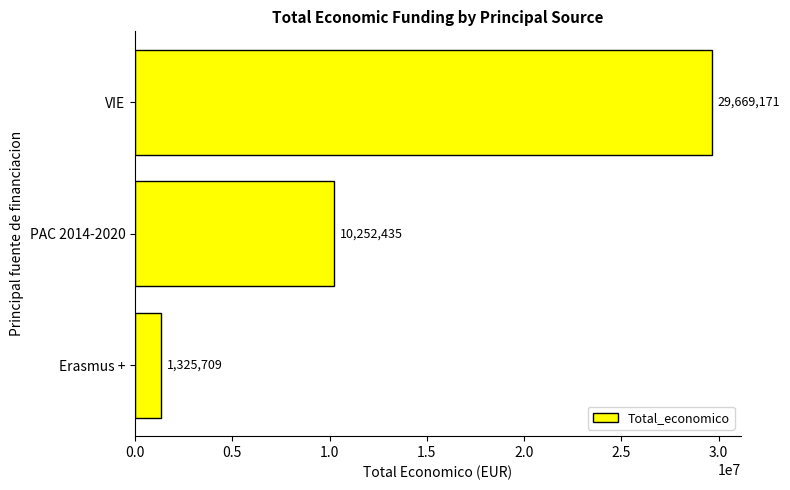

The value at VIE is 29669171. True or false?

True